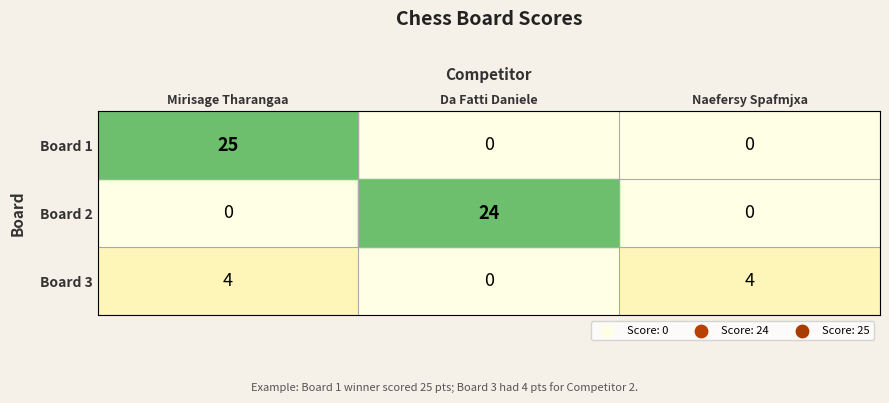

Which series has the largest range (max minus min)?

Board 1